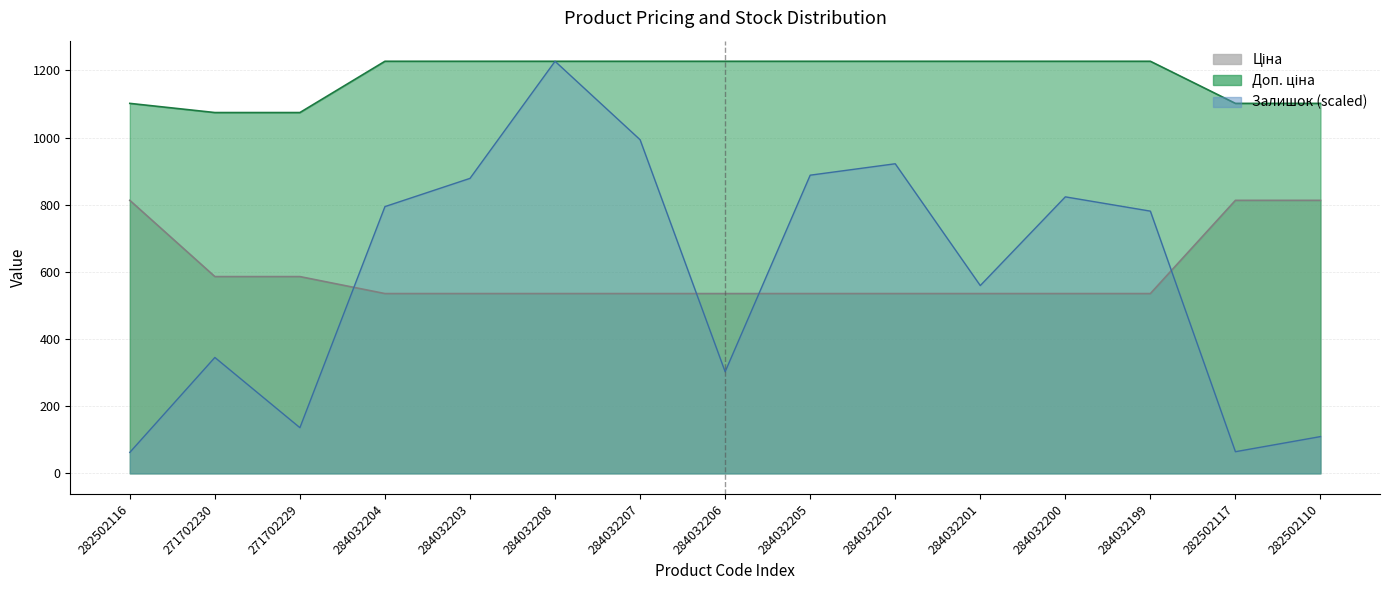

Which series has the largest total across all categories?

Доп. ціна